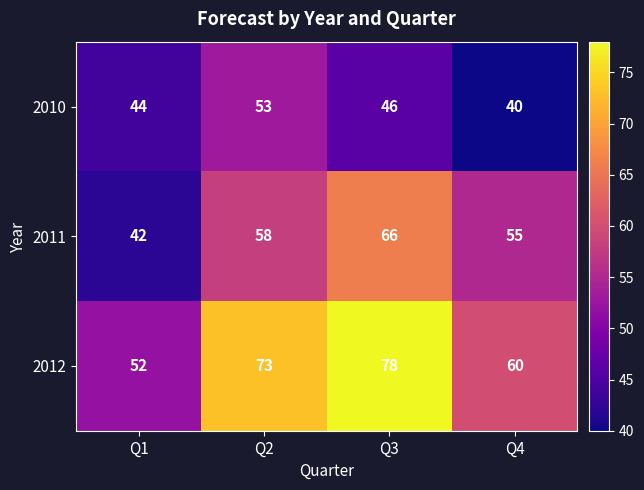

Reading left to right, extract all data points from this chart.

2010: 44	53	46	40
2011: 42	58	66	55
2012: 52	73	78	60